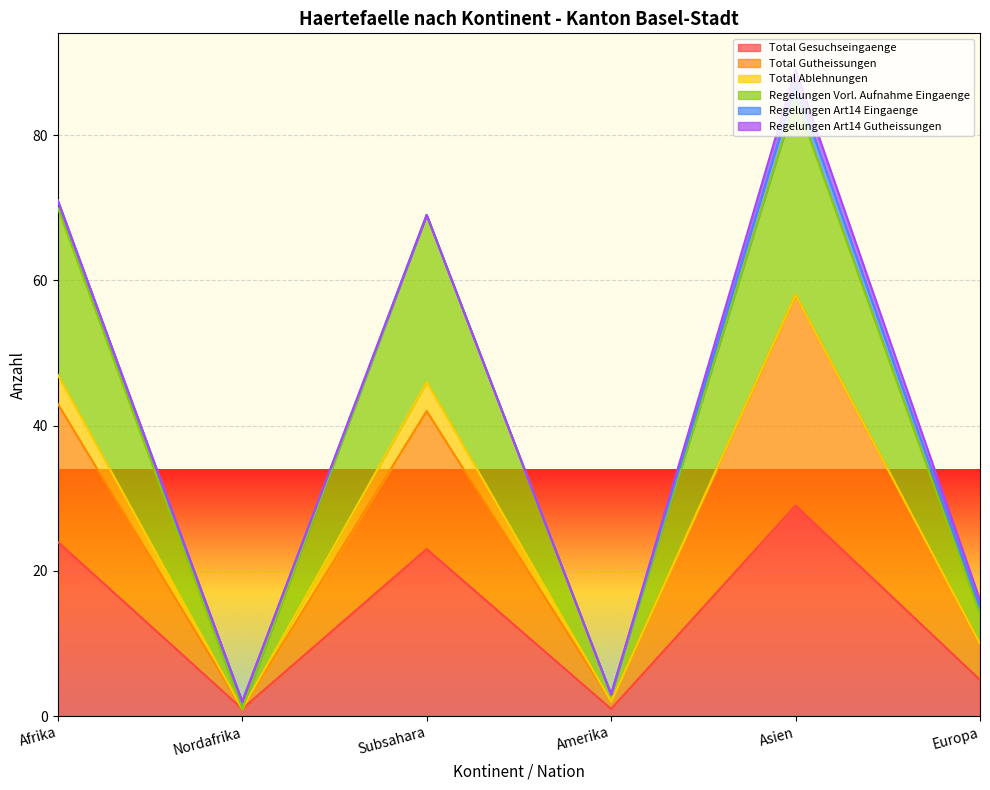

Which label corresponds to the largest value in the chart?

Asien